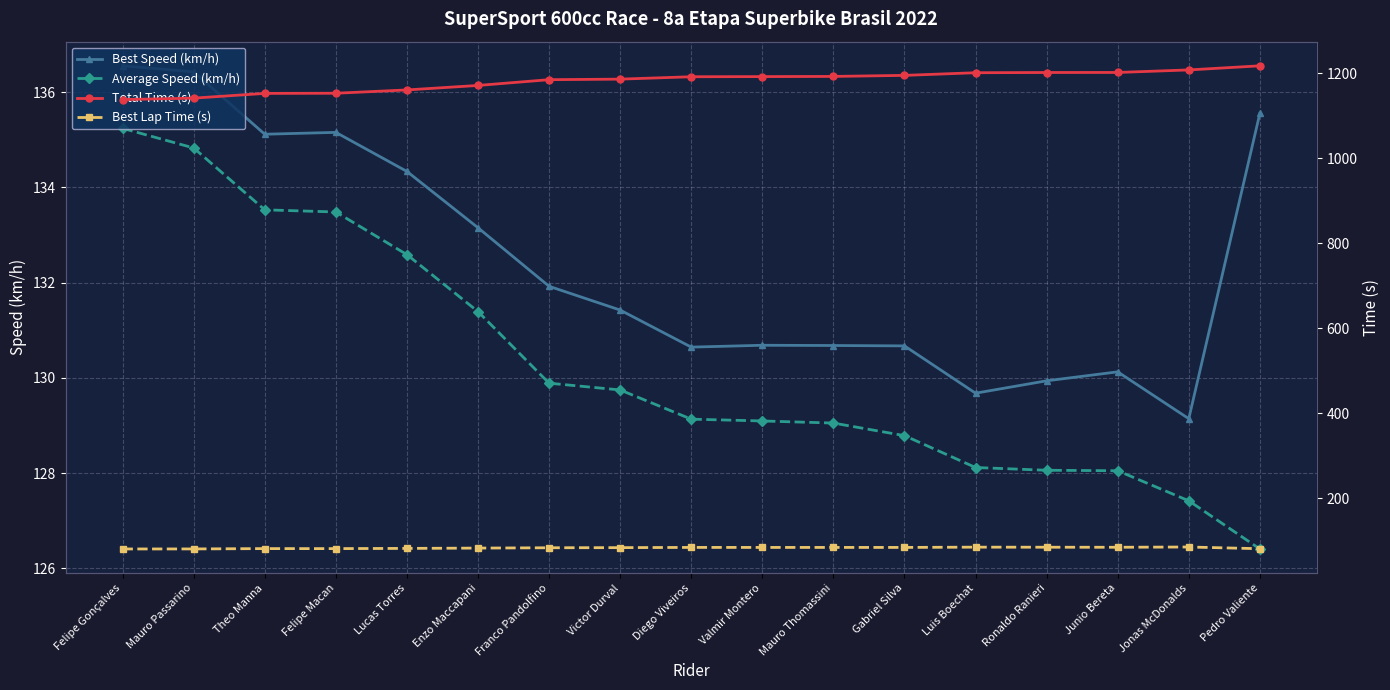

What value does the Average Speed (km/h) series have at Victor Durval?

129.7